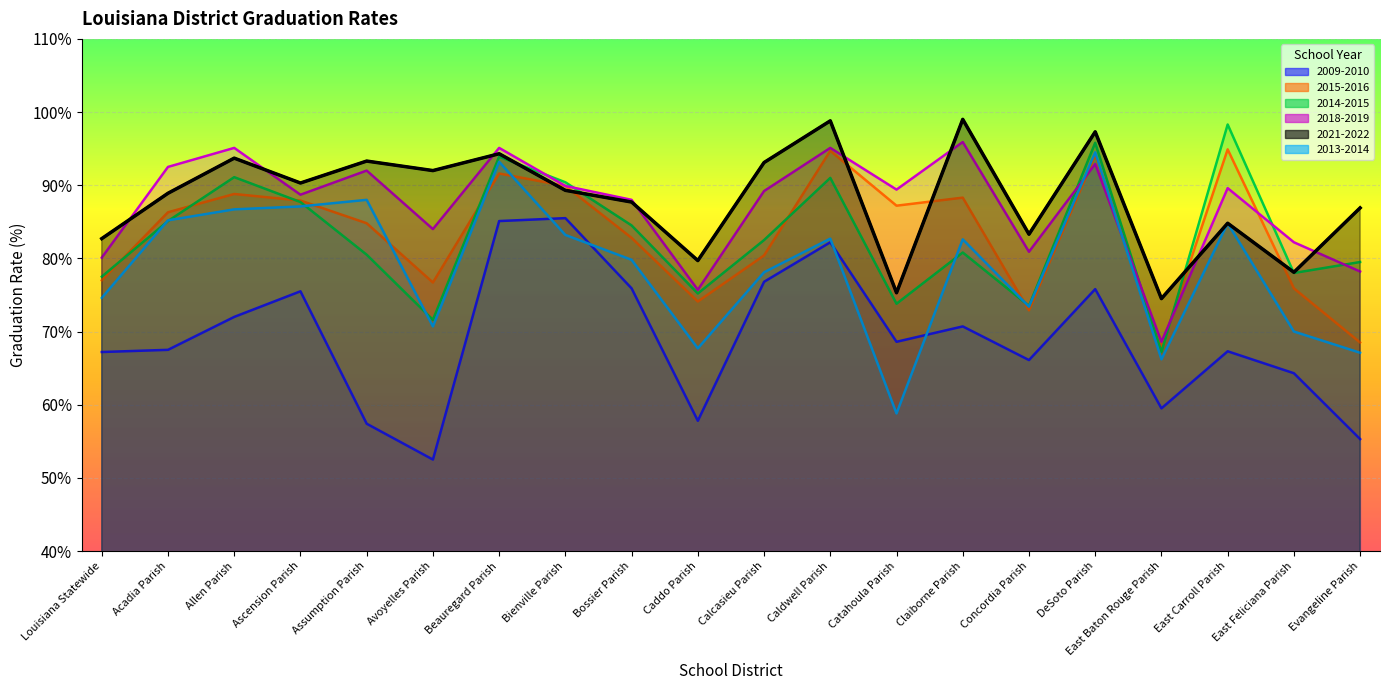

What is the label of the 19th point from the right?

Acadia Parish